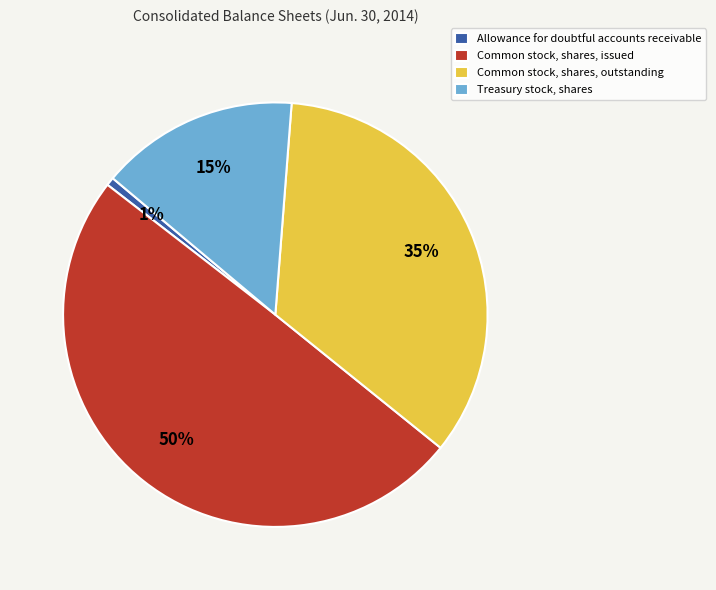

The Allowance for doubtful accounts receivable slice represents 9% of the pie. True or false?

False